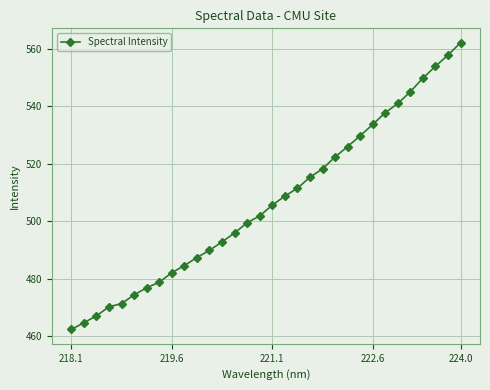

What is the value of the 23rd point from the left?

526.0